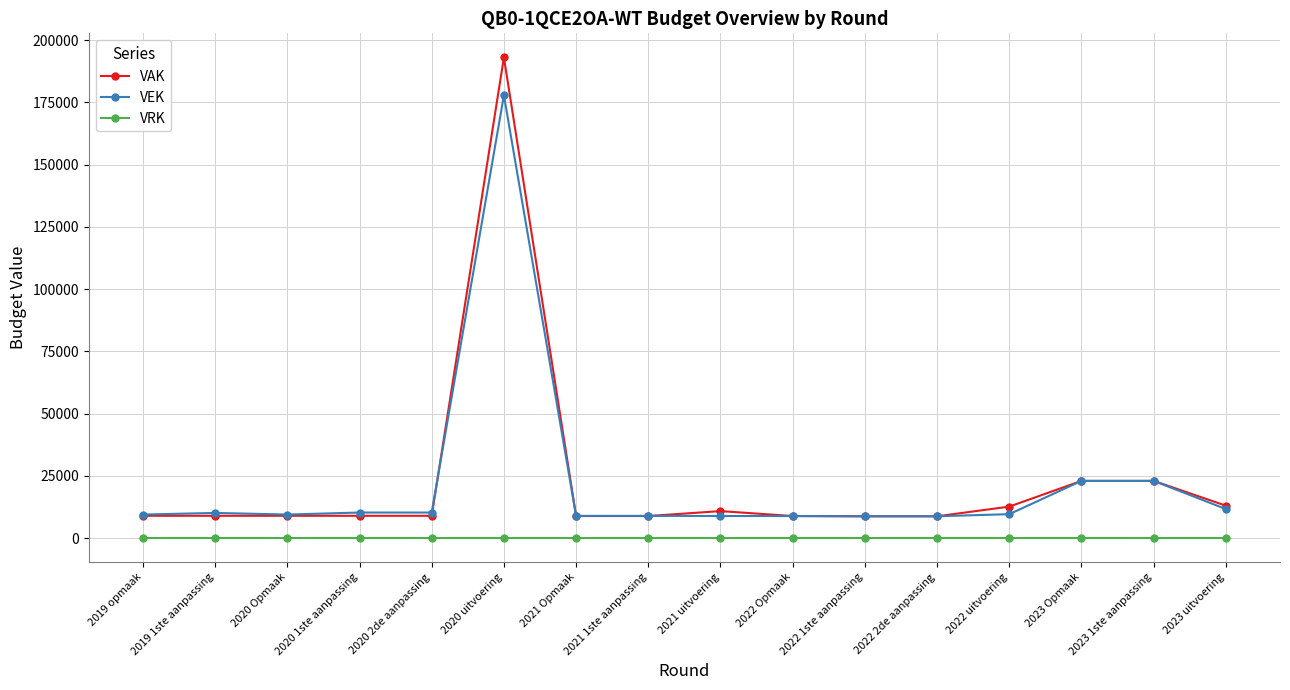

What is the label of the 1st point from the left?

2019 opmaak